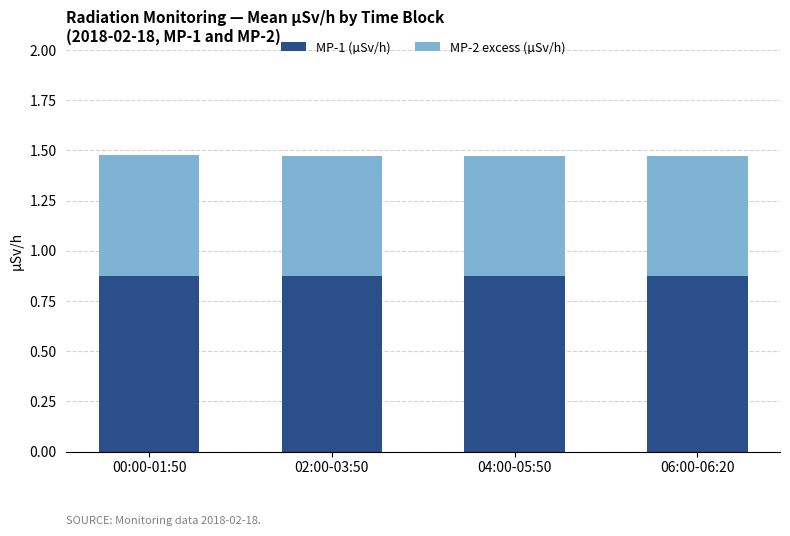

What is the total value across all series at 04:00-05:50?

1.5